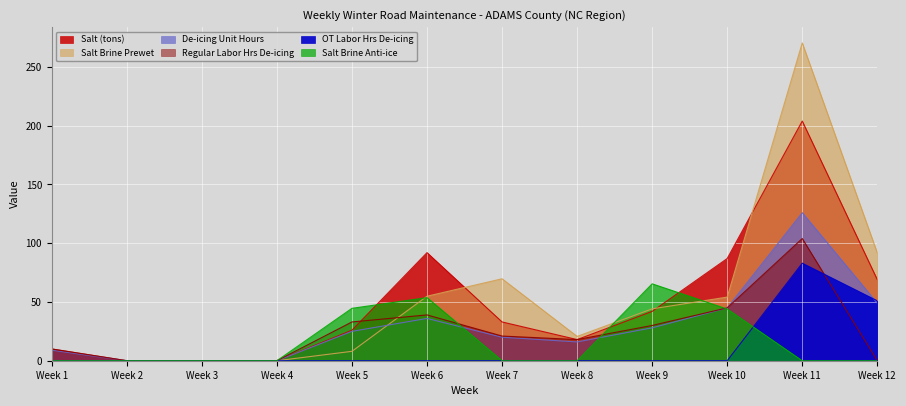

What is the average value of the OT Labor Hrs De-icing series?

11.2